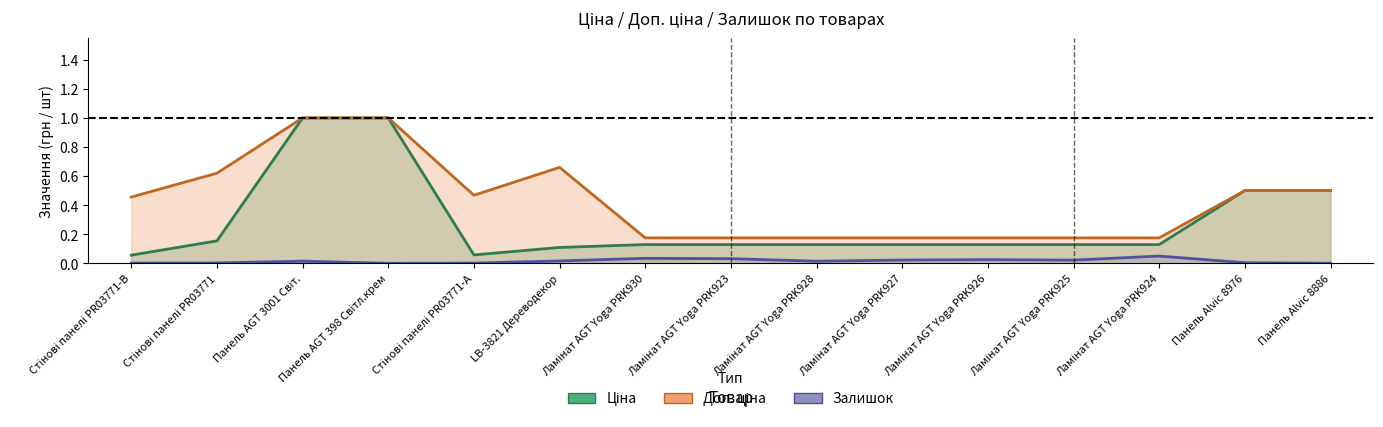

True or false: Ціна and Доп. ціна intersect in this chart.

False